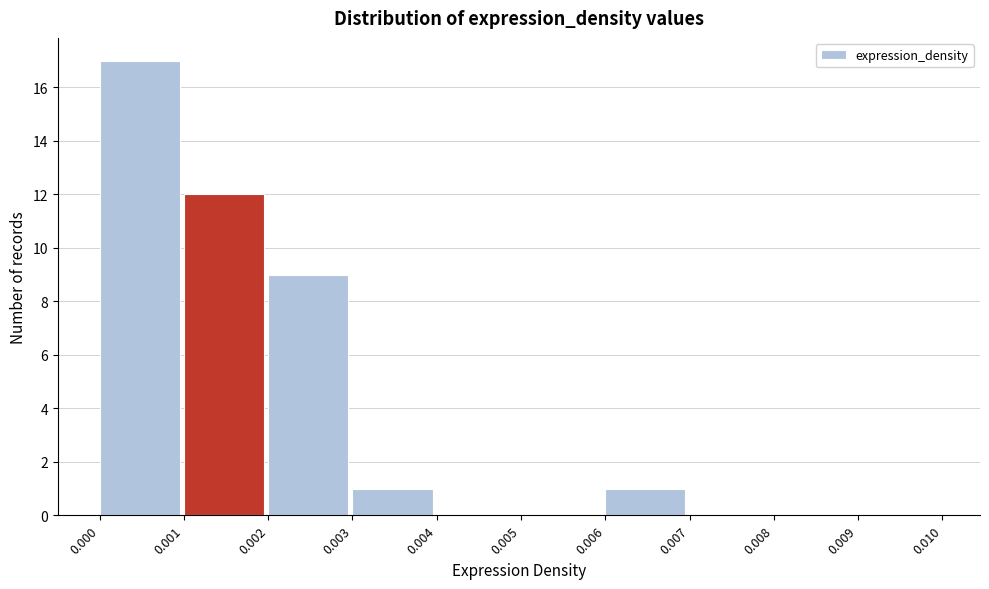

Over which range of the x-axis is the bar tallest?

0.000 to 0.001